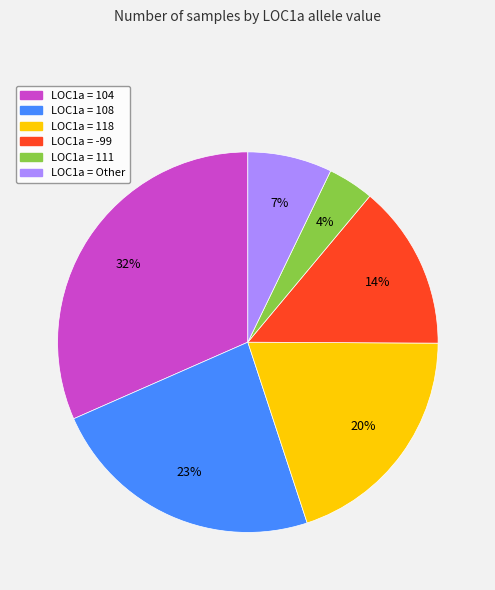

To the nearest percent, what is the difference between the largest and smallest slice percentages?

28%